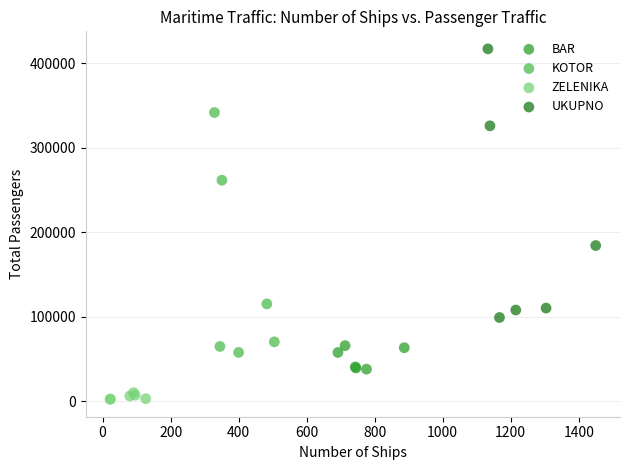

What are all the series names shown in the legend?

BAR, KOTOR, ZELENIKA, UKUPNO